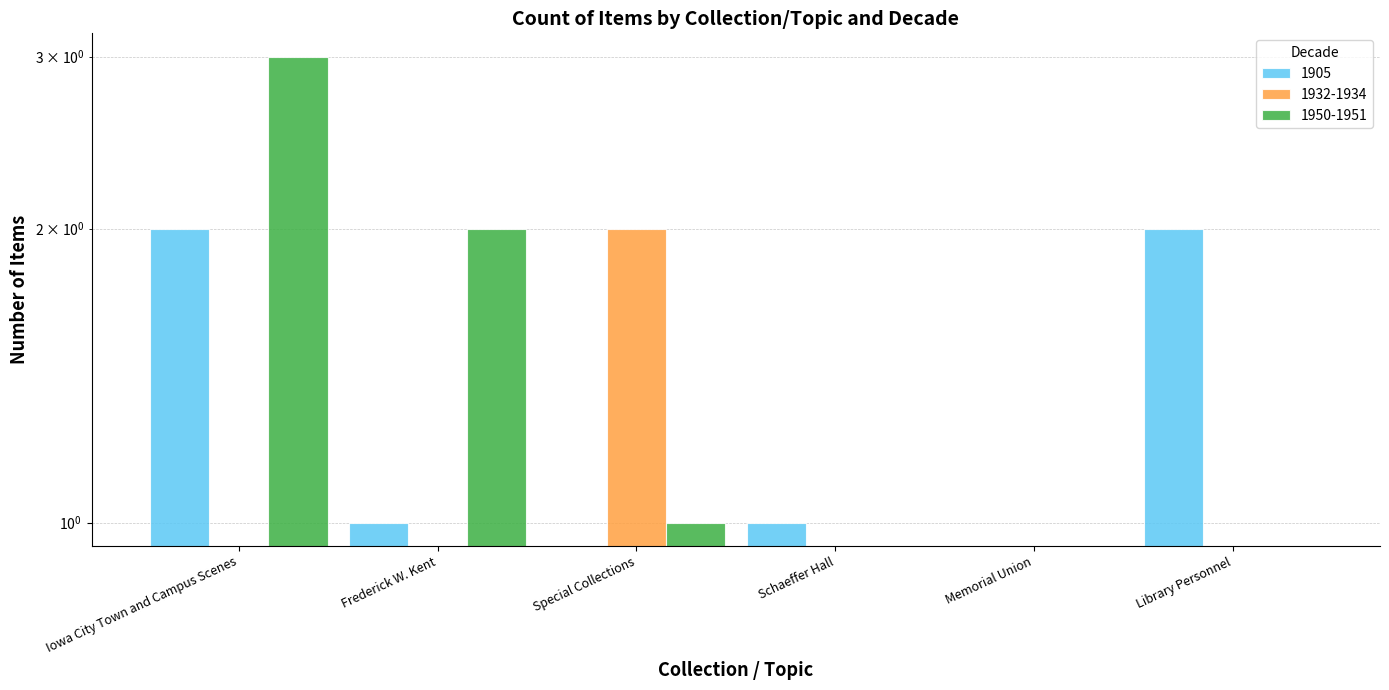

What position from the right is Special Collections?

4